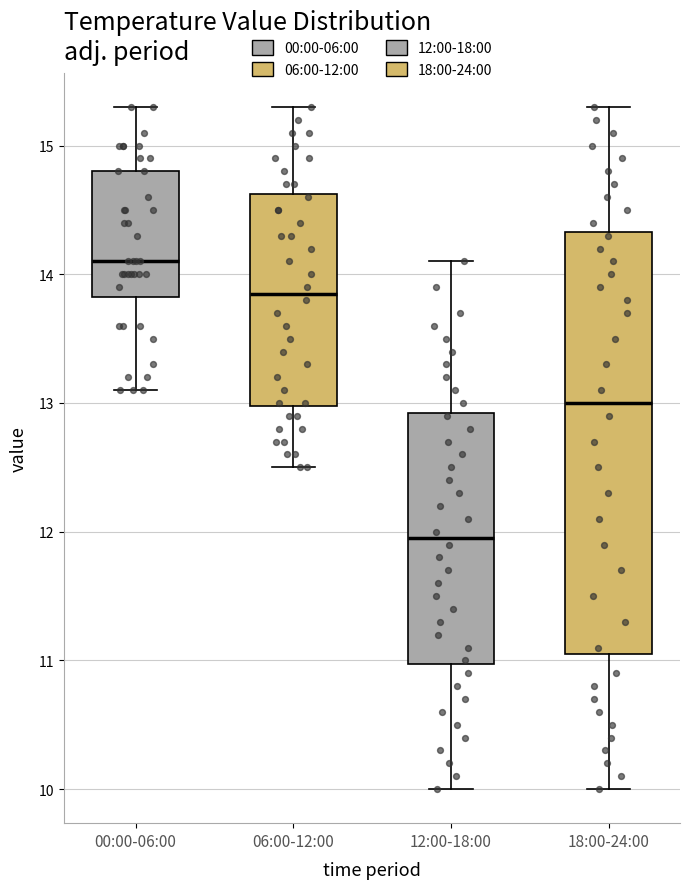

Reading left to right, transcribe this box plot: for each box, give where its median line is, the range the box spans, and where its two whiskers end, as read against the y-axis. The values are not printed on the chart, so give them approximately, as read against the axis.

00:00-06:00: median 14.1, box 13.8 to 14.8, whiskers 13.1 to 15.3
06:00-12:00: median 13.9, box 13.0 to 14.6, whiskers 12.5 to 15.3
12:00-18:00: median 12.0, box 11.0 to 12.9, whiskers 10.0 to 14.1
18:00-24:00: median 13.0, box 11.1 to 14.3, whiskers 10.0 to 15.3